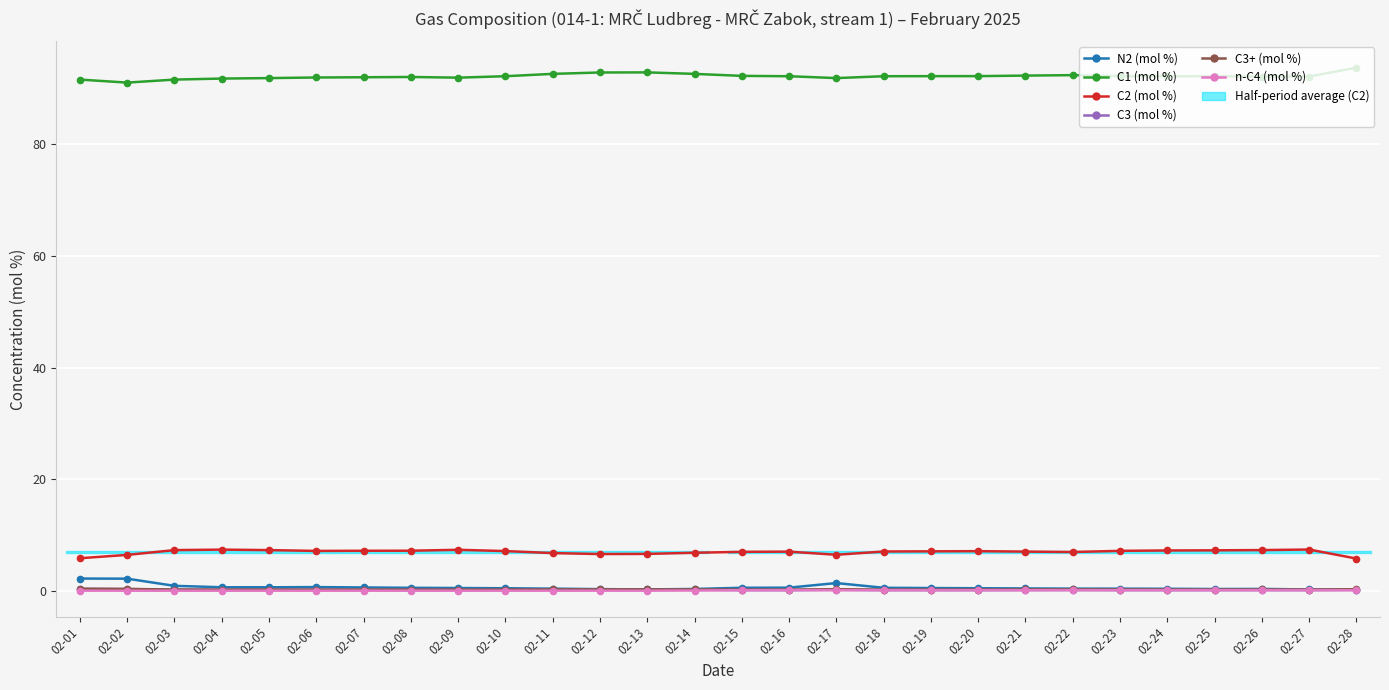

How many lines are shown in the chart?

6